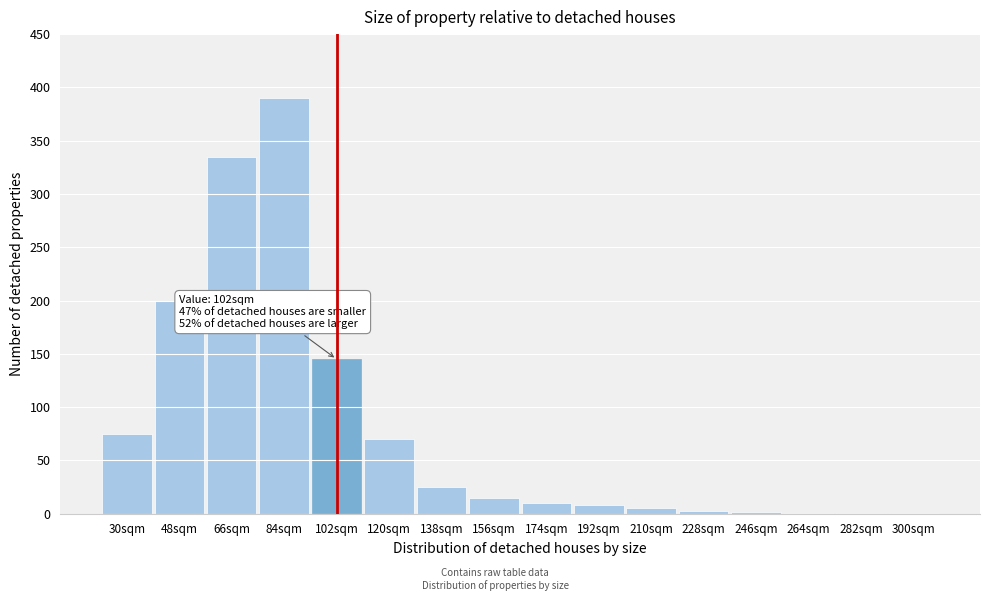

Which label corresponds to the largest value in the chart?

84sqm